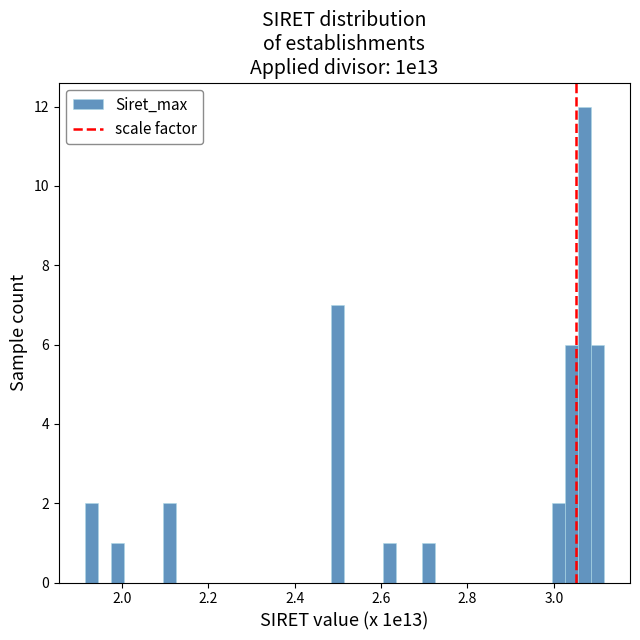

Read against the x-axis, roughly where is the centre of the tallest bar?

3.08